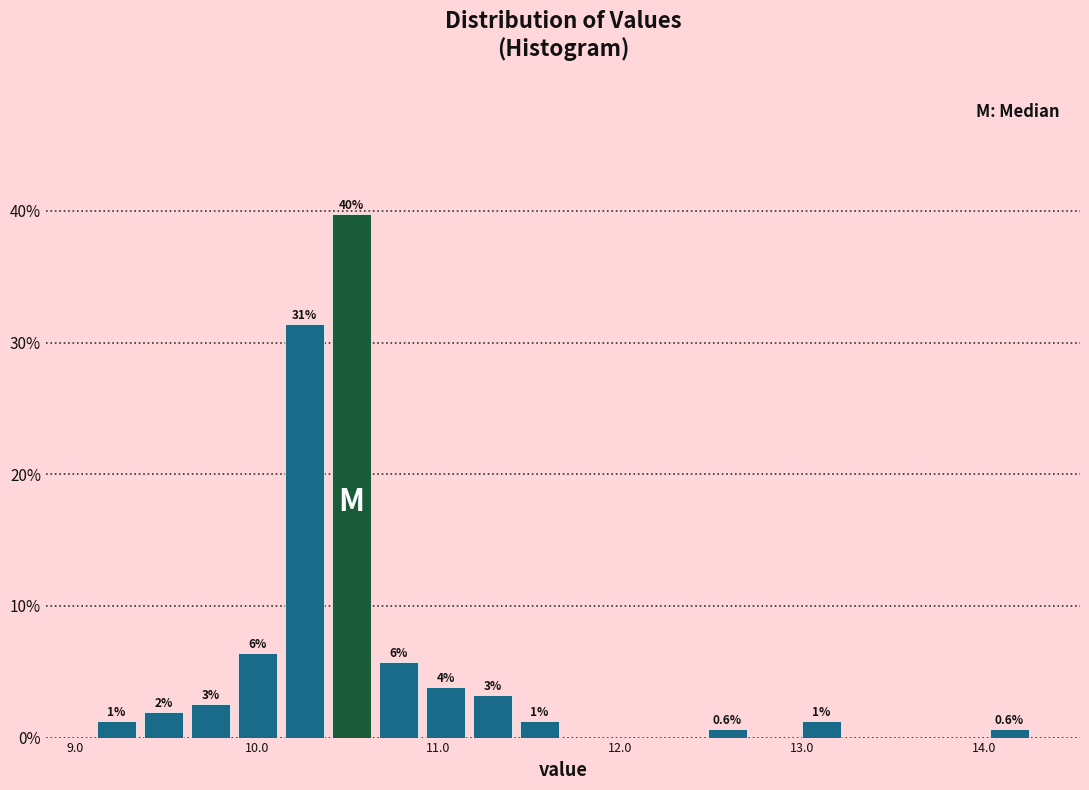

Around what value on the x-axis is the tallest bar? Give the approximate position of its centre, as read against the axis.

10.5